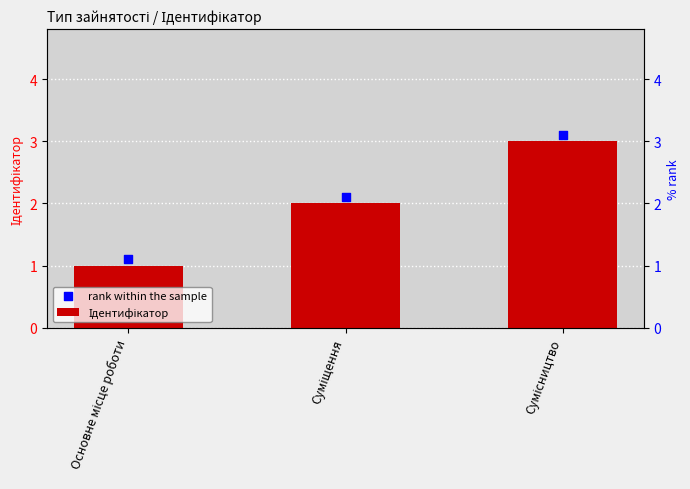

Which series reaches the minimum Y coordinate?

Ідентифікатор